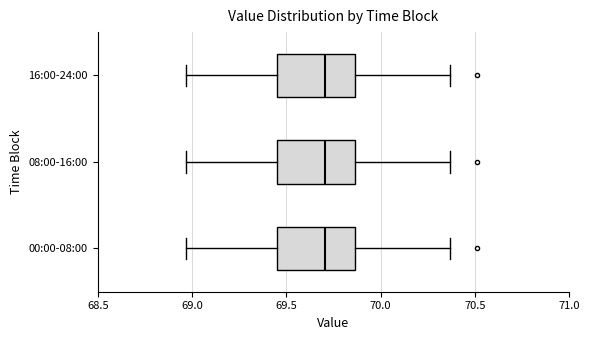

Where is the right edge of the box for 16:00-24:00 on the x-axis? The values are not printed on the chart, so give them approximately, as read against the axis.

69.85